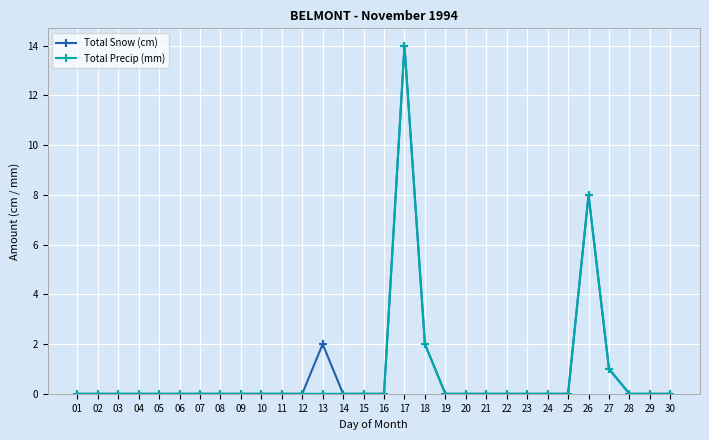

The Total Snow (cm) series shows 0 at 01. True or false?

True